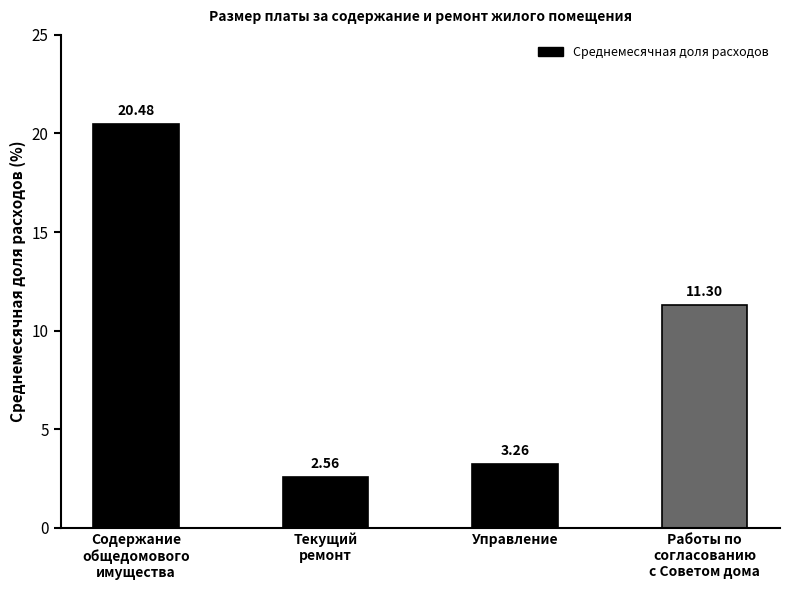

The chart shows a value of 11.3 at Работы по
согласованию
с Советом дома. True or false?

True